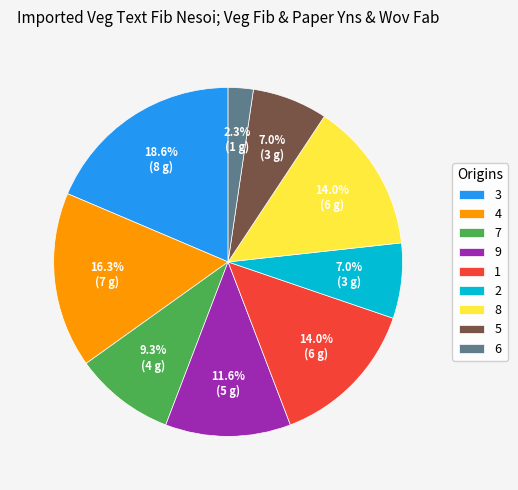

What is the ratio of the value at 8 to the value at 4?

0.9